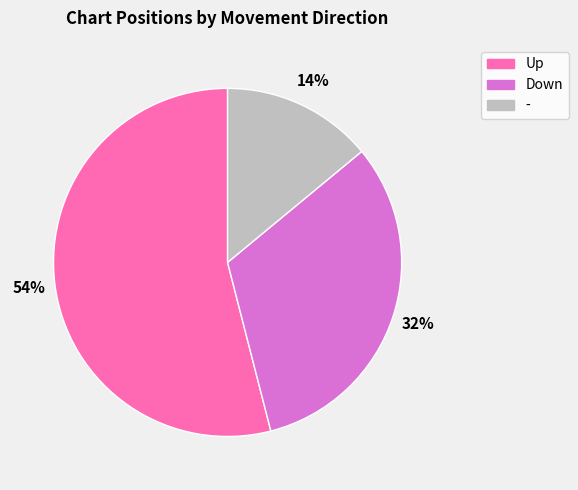

What is the smallest slice in the pie chart?

-